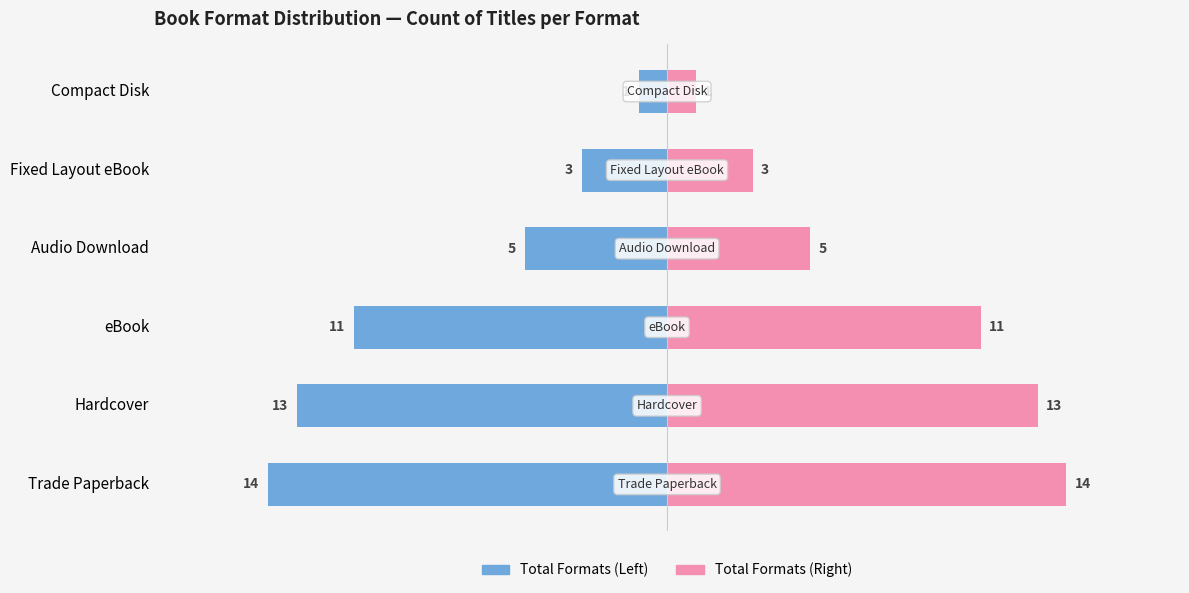

List the series in order of their peak value, lowest first.

Total Formats (Left), Total Formats (Right)